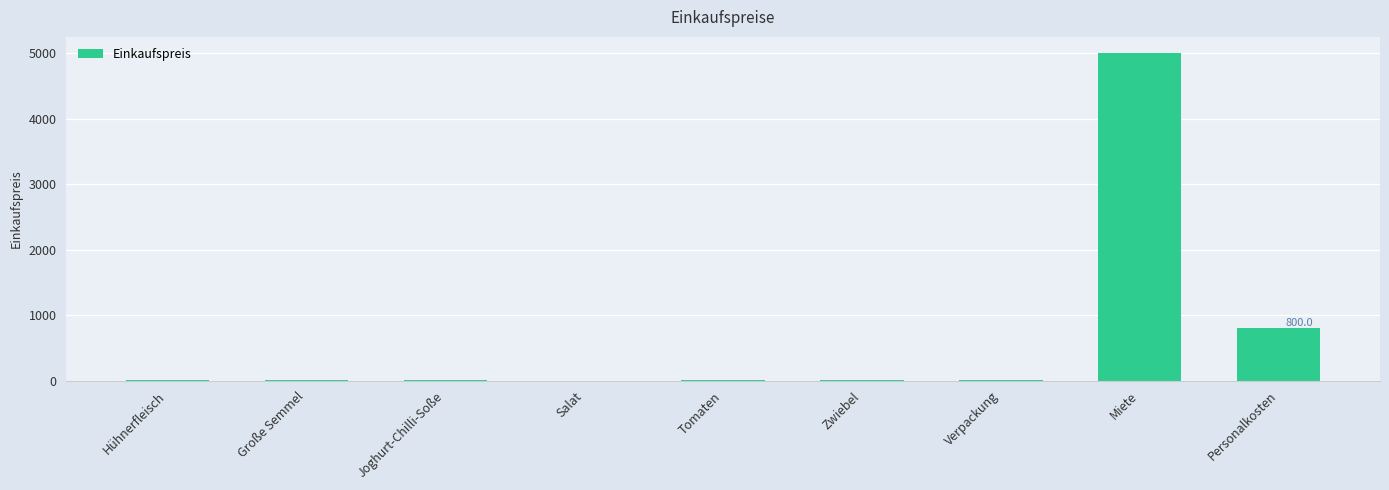

True or false: the data shows 0.8 at Salat.

True